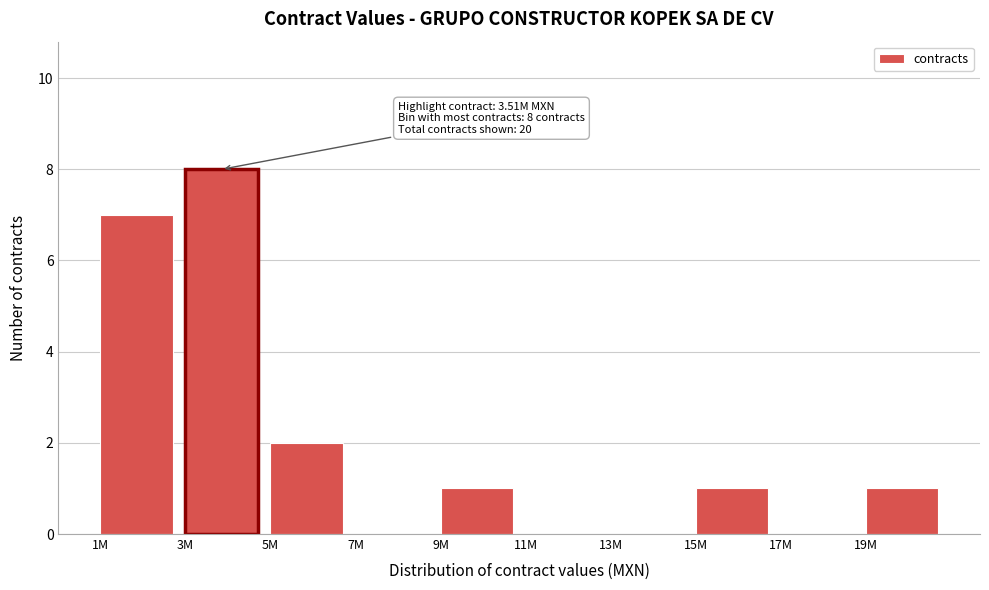

Reading left to right, list all the values displayed in this chart.

1M=7	3M=8	5M=2	7M=0	9M=1	11M=0	13M=0	15M=1	17M=0	19M=1